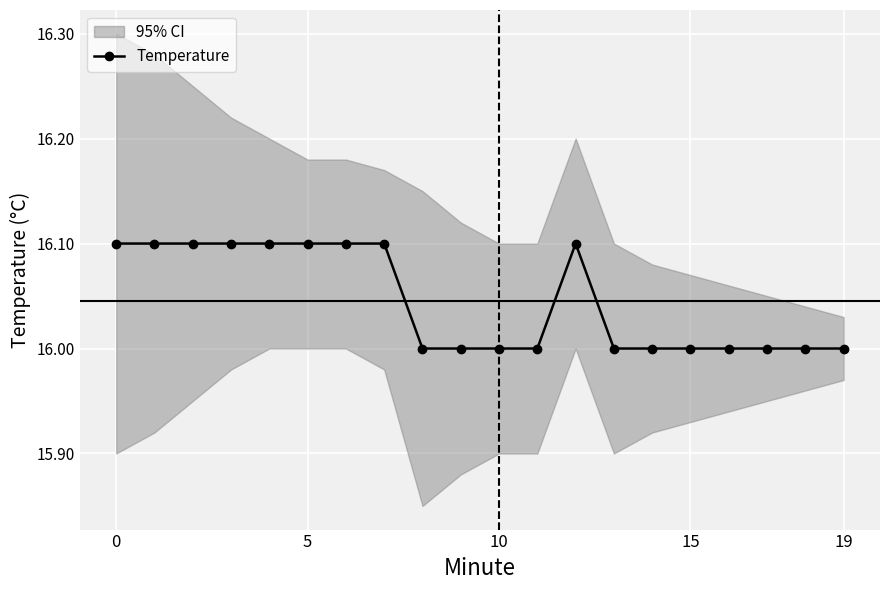

Count the number of data series in this chart.

1